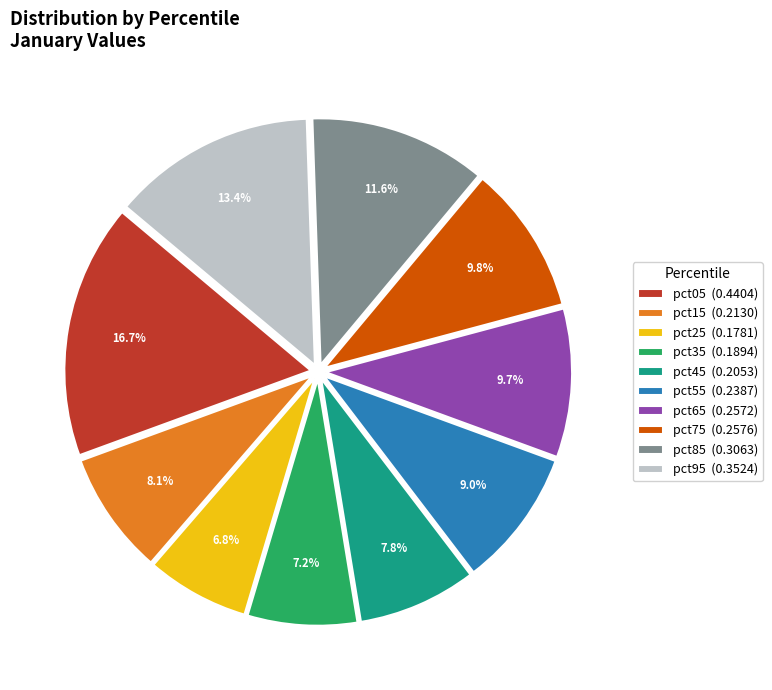

How much of the chart is everything except pct65?

90.3%